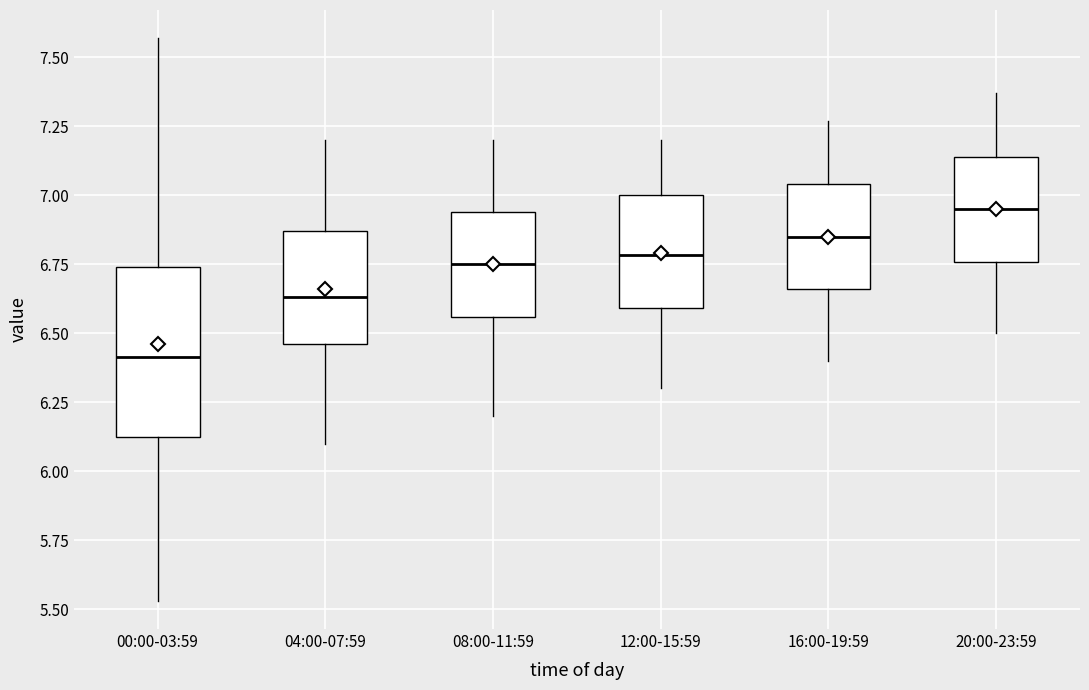

Reading left to right, transcribe this box plot: for each box, give where its median line is, the range the box spans, and where its two whiskers end, as read against the y-axis. The values are not printed on the chart, so give them approximately, as read against the axis.

00:00-03:59: median 6.40, box 6.10 to 6.75, whiskers 5.55 to 7.55
04:00-07:59: median 6.65, box 6.45 to 6.85, whiskers 6.10 to 7.20
08:00-11:59: median 6.75, box 6.55 to 6.95, whiskers 6.20 to 7.20
12:00-15:59: median 6.80, box 6.60 to 7.00, whiskers 6.30 to 7.20
16:00-19:59: median 6.85, box 6.65 to 7.05, whiskers 6.40 to 7.25
20:00-23:59: median 6.95, box 6.75 to 7.15, whiskers 6.50 to 7.35